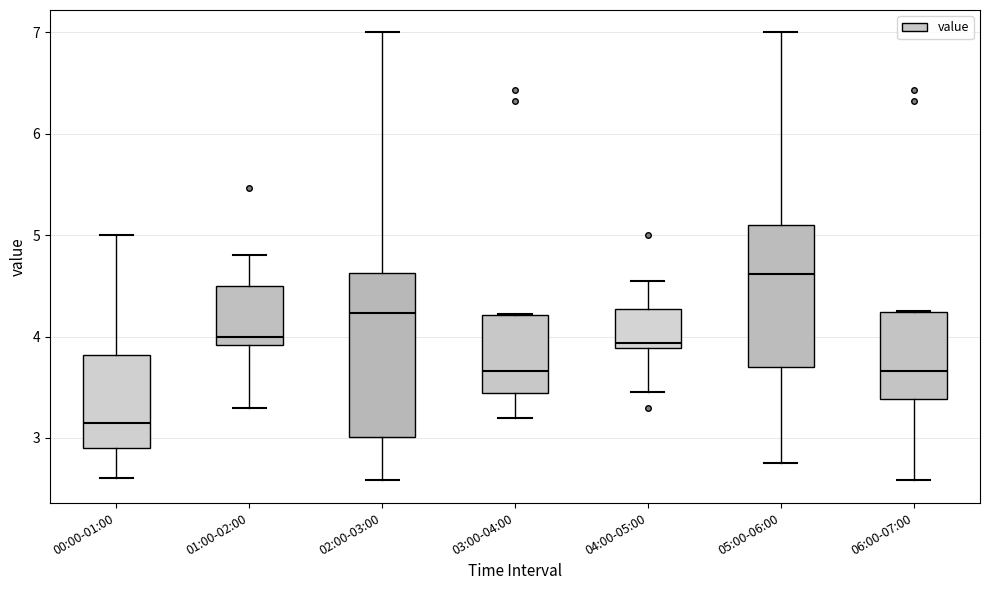

Reading left to right, transcribe this box plot: for each box, give where its median line is, the range the box spans, and where its two whiskers end, as read against the y-axis. The values are not printed on the chart, so give them approximately, as read against the axis.

00:00-01:00: median 3.2, box 2.9 to 3.8, whiskers 2.6 to 5.0
01:00-02:00: median 4.0, box 3.9 to 4.5, whiskers 3.3 to 4.8
02:00-03:00: median 4.2, box 3.0 to 4.6, whiskers 2.6 to 7.0
03:00-04:00: median 3.7, box 3.4 to 4.2, whiskers 3.2 to 4.2
04:00-05:00: median 3.9 (just above the box's lower edge), box 3.9 to 4.3, whiskers 3.5 to 4.6
05:00-06:00: median 4.6, box 3.7 to 5.1, whiskers 2.8 to 7.0
06:00-07:00: median 3.7, box 3.4 to 4.2, whiskers 2.6 to 4.3